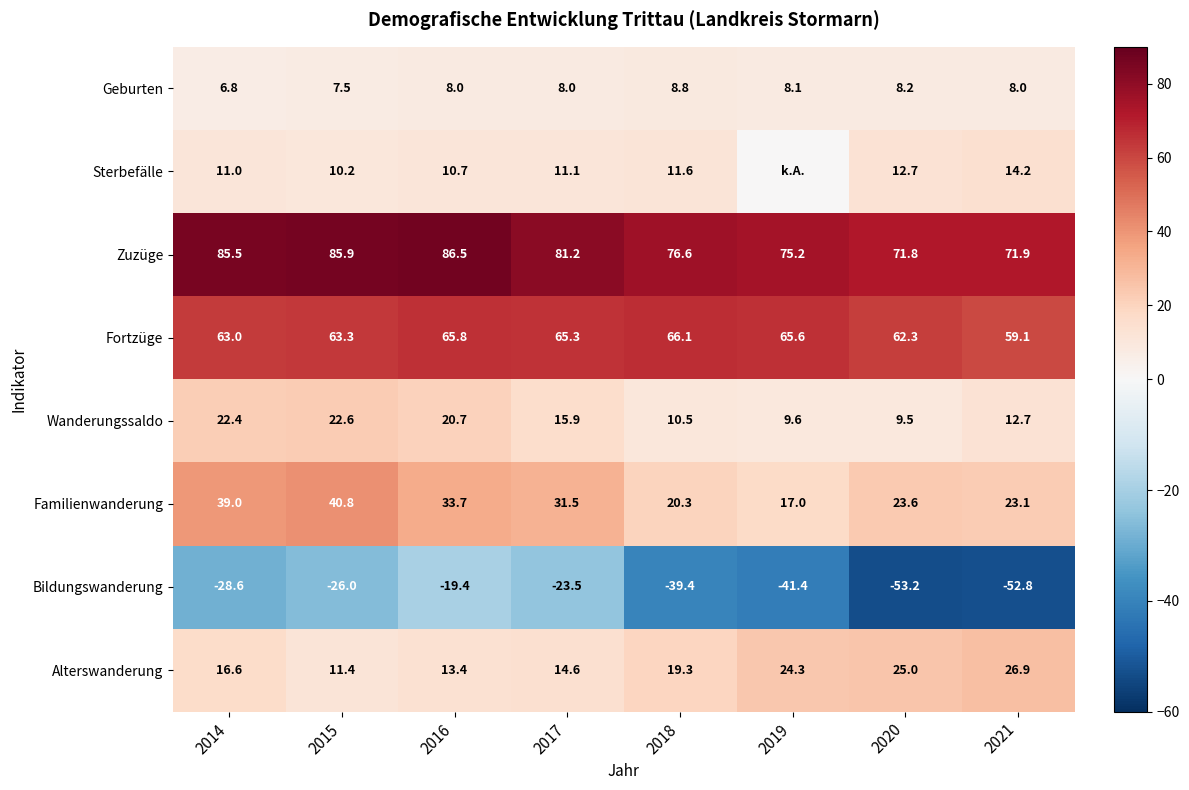

How many categories are shown in the chart?

8